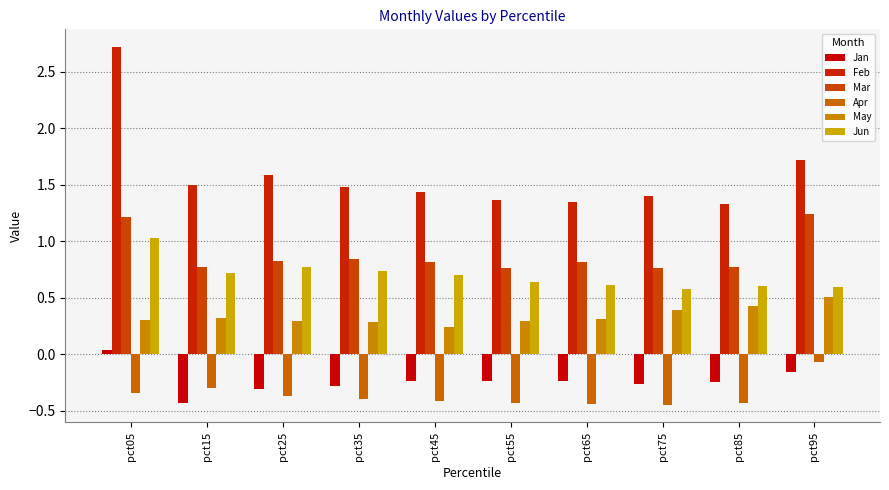

At which label does Jan reach its peak?

pct05